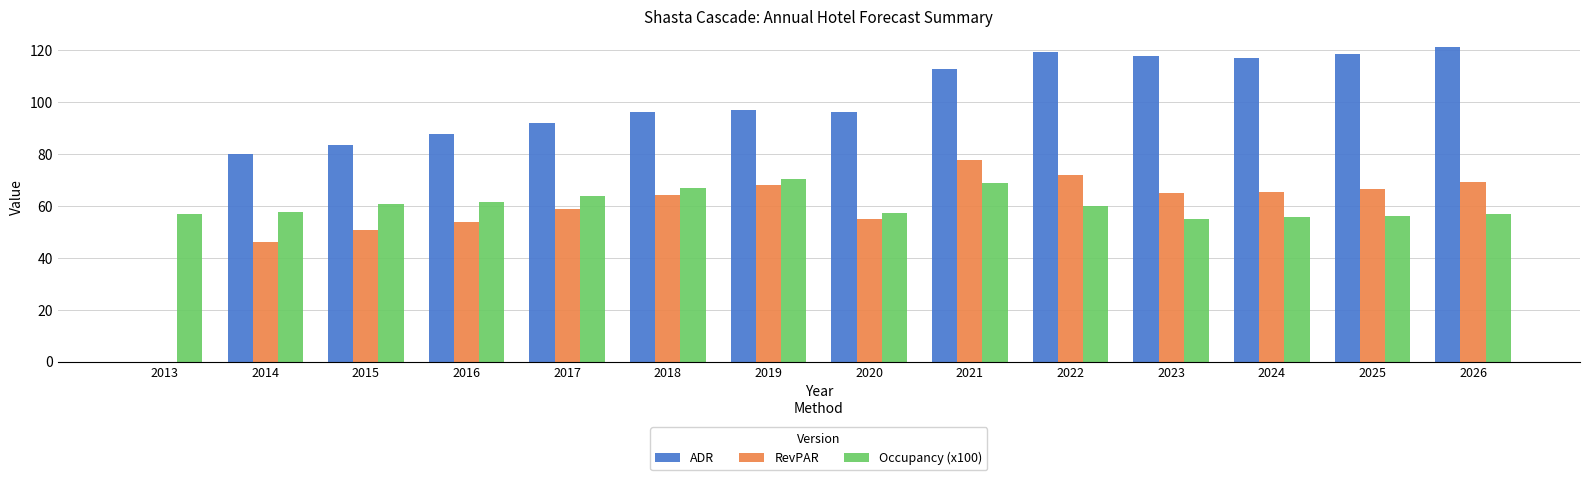

Which series has the largest total across all categories?

ADR